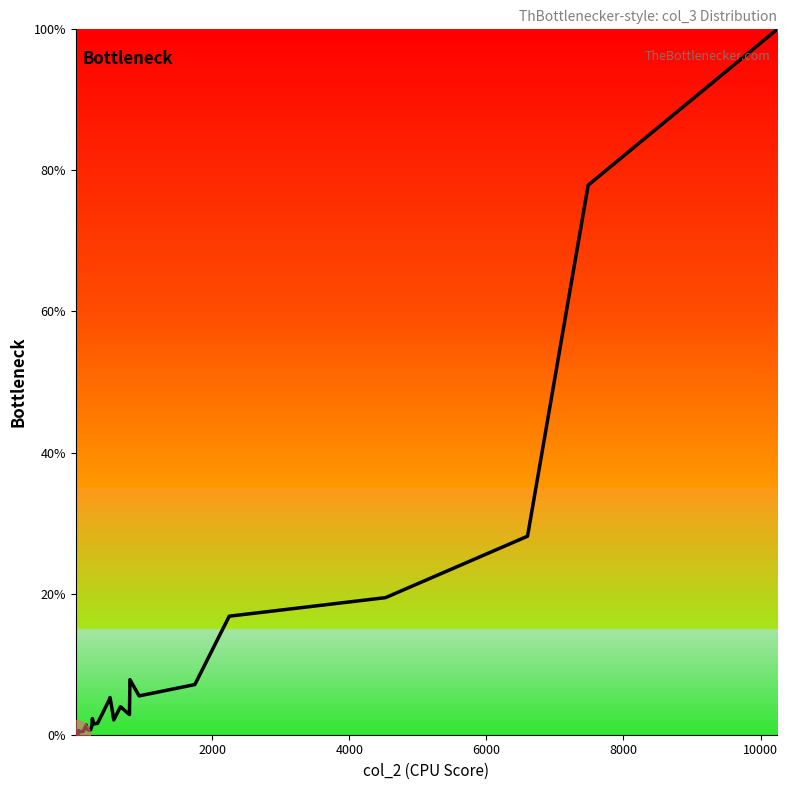

What is the difference between the maximum and minimum values?

99.9